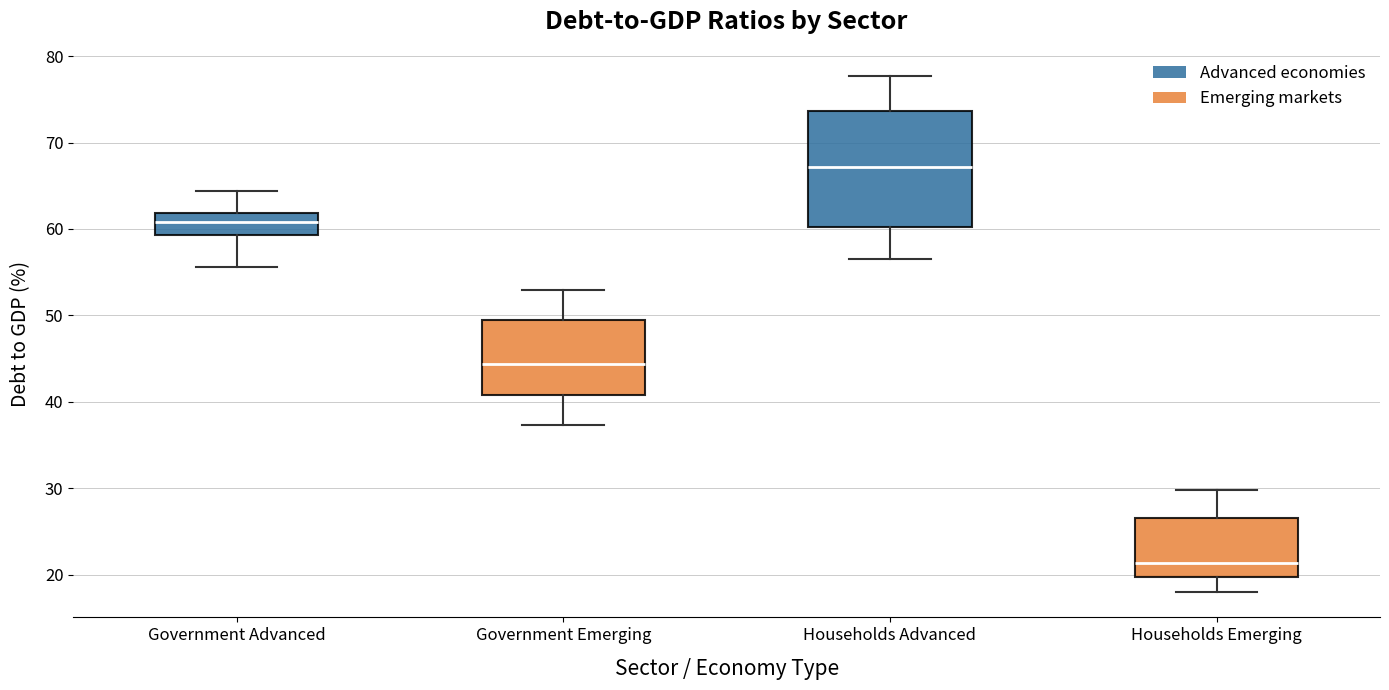

Where is the upper edge of the box for Government Emerging on the y-axis? The values are not printed on the chart, so give them approximately, as read against the axis.

49